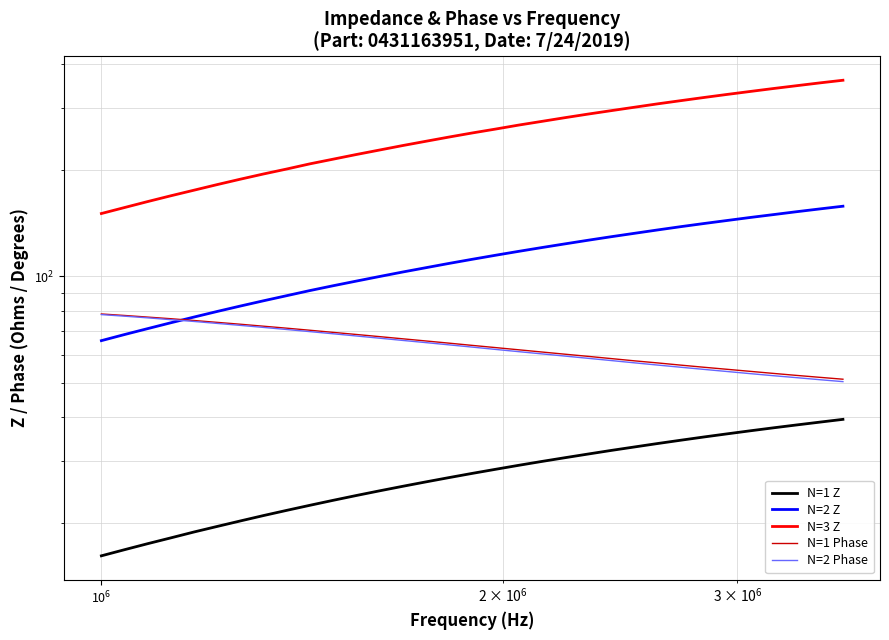

What are all the series names shown in the legend?

N=1 Z, N=2 Z, N=3 Z, N=1 Phase, N=2 Phase